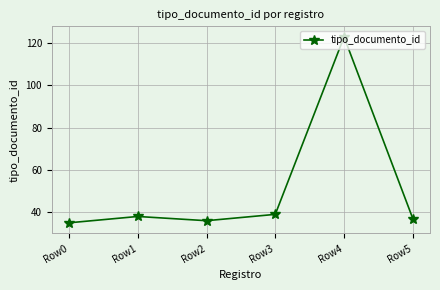

Reading left to right, transcribe all the data shown in this chart.

35	38	36	39	123	37